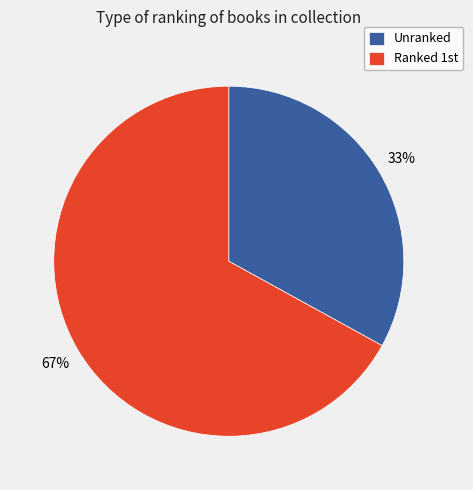

Which slice is the smallest?

Unranked